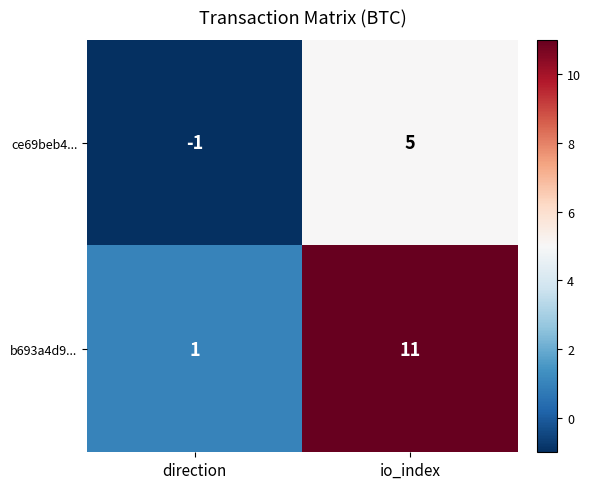

At which label is ce69beb4... closest to 2?

direction